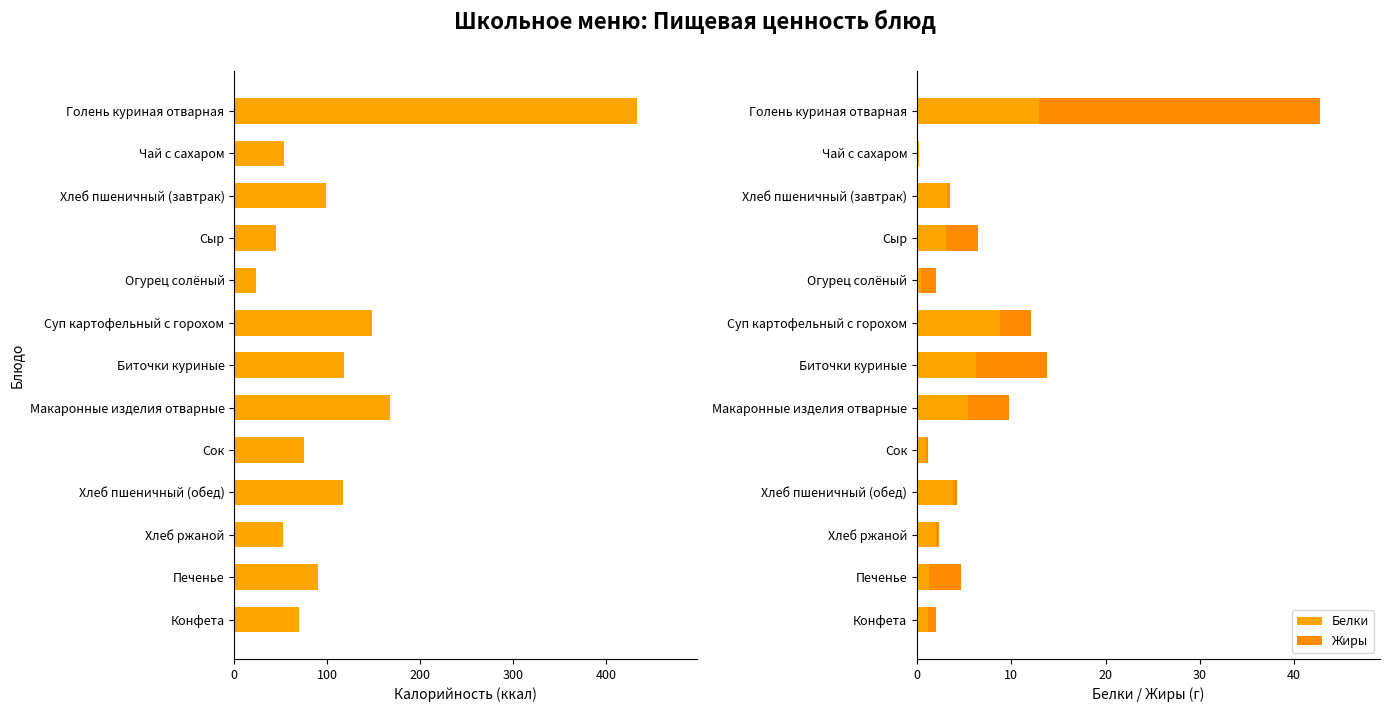

Reading left to right, transcribe all the data shown in this chart.

Калорийность: 432.9	54.0	98.6	45.0	23.4	148.1	117.6	167.0	75.0	117.4	52.2	90.0	69.5
Белки: 12.9	0.2	3.2	3.1	0.5	8.8	6.2	5.4	1.0	3.8	2.0	1.3	1.1
Жиры: 29.8	0.0	0.3	3.5	1.6	3.3	7.5	4.4	0.2	0.4	0.4	3.4	0.9